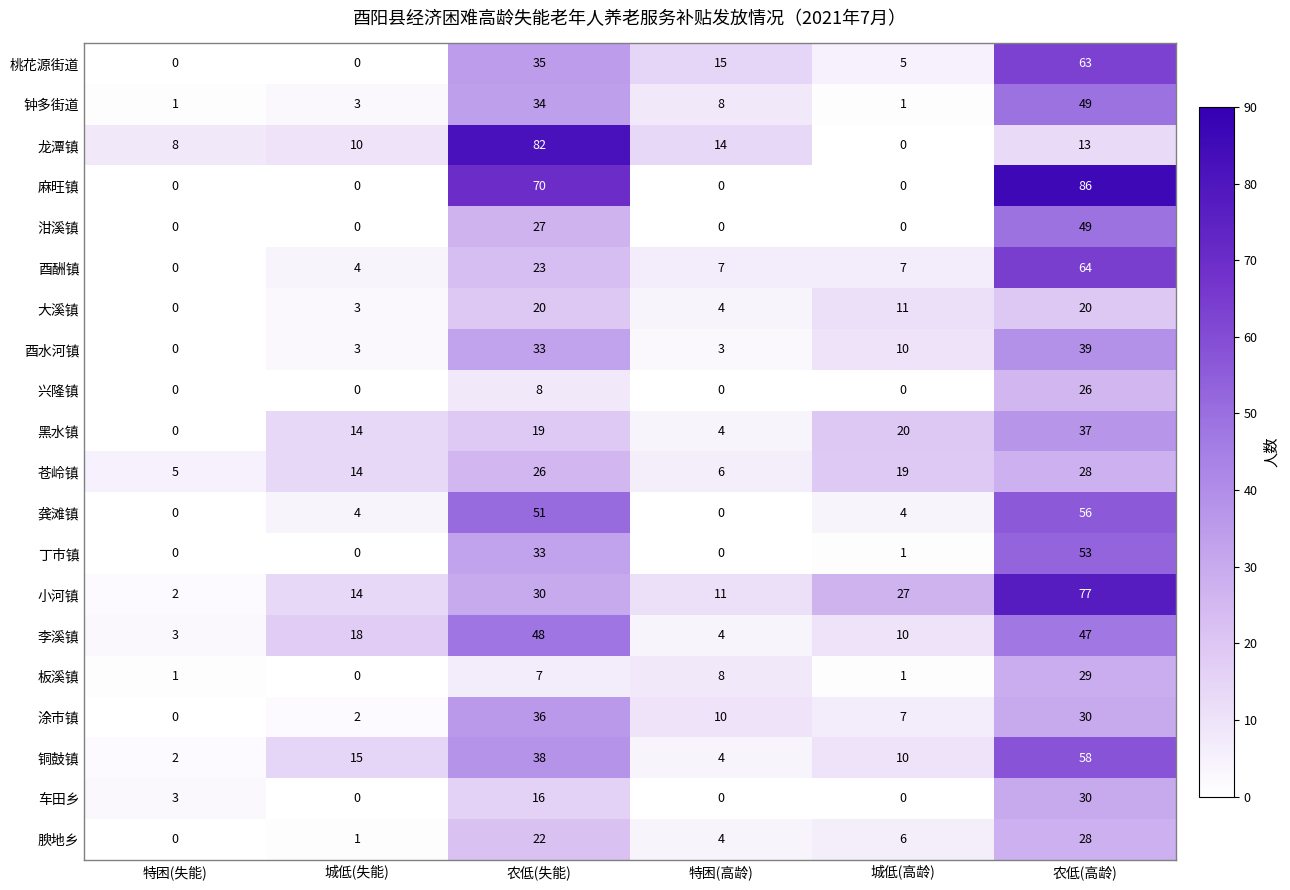

What is the difference between the second highest and minimum values in the 小河镇 series?

28